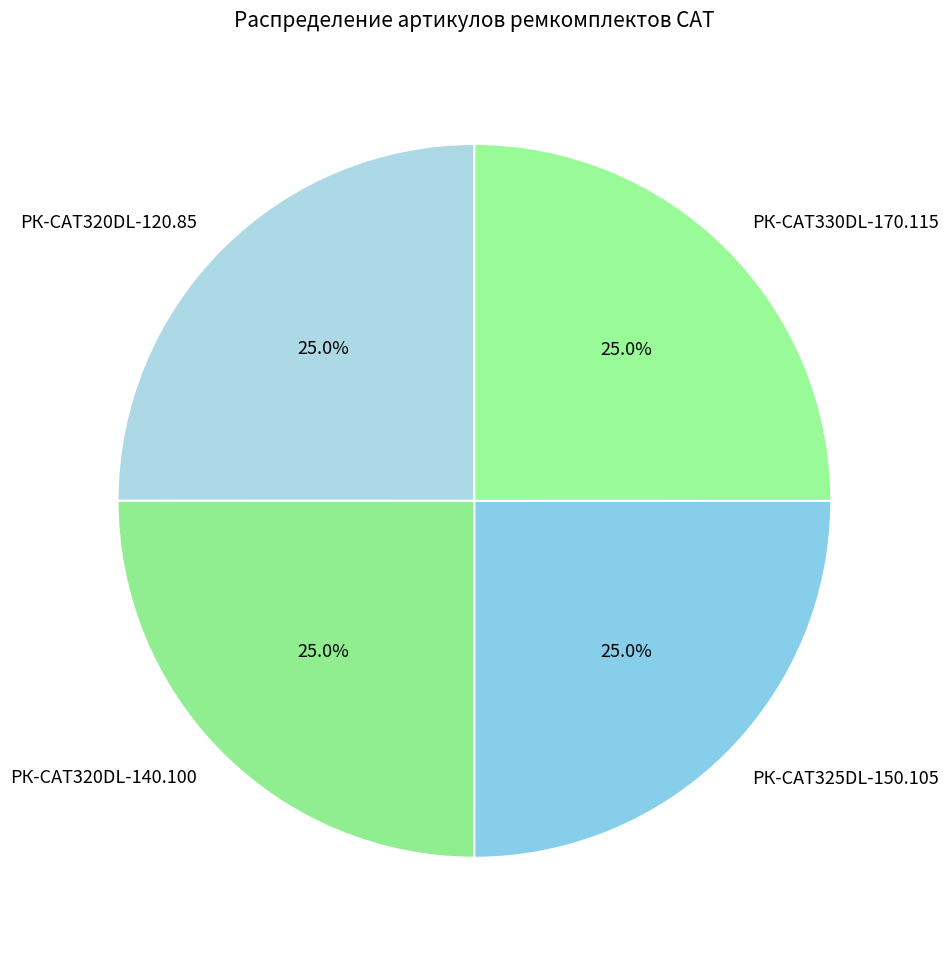

What percentage is NOT represented by РК-CAT325DL-150.105?

75.0%